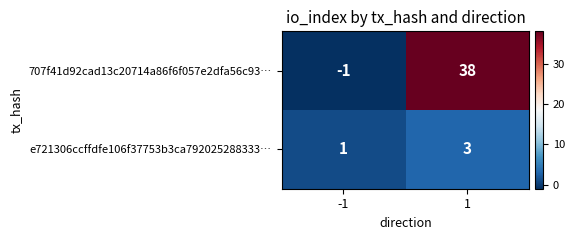

What is the maximum value shown in the chart?

38